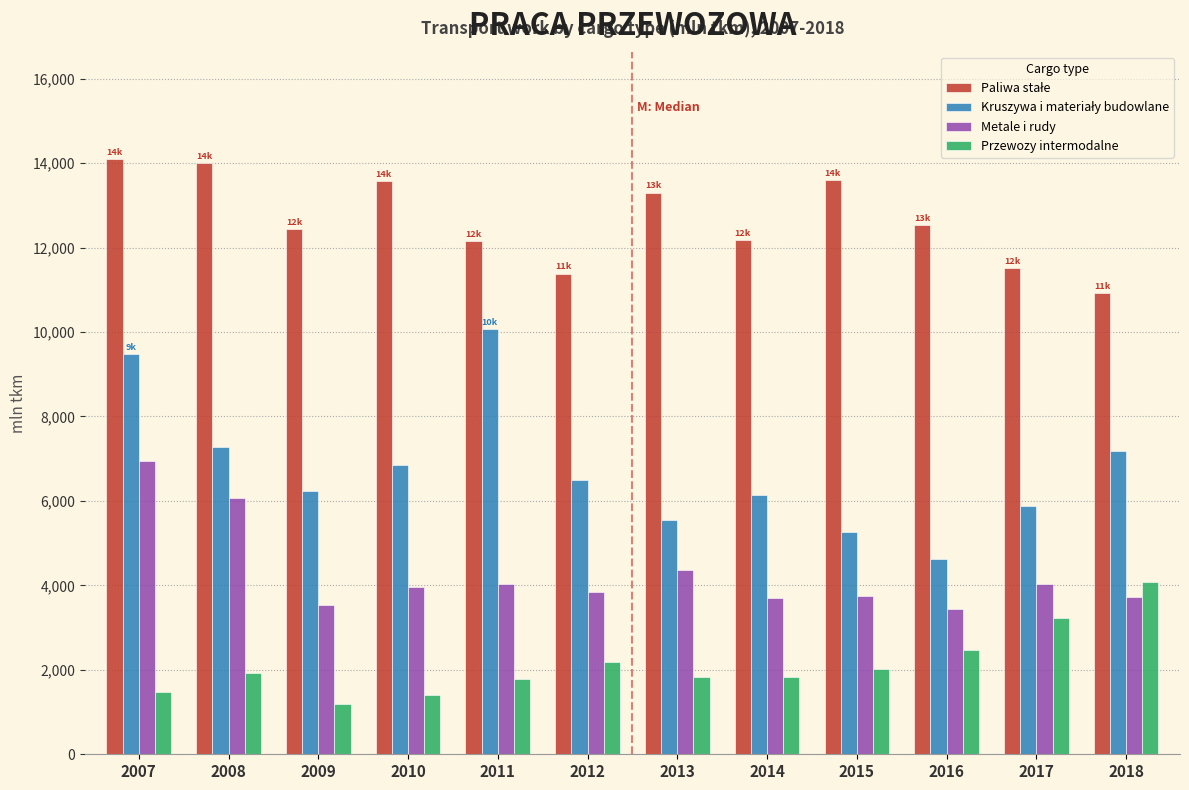

What is the average value of the Metale i rudy series?

4283